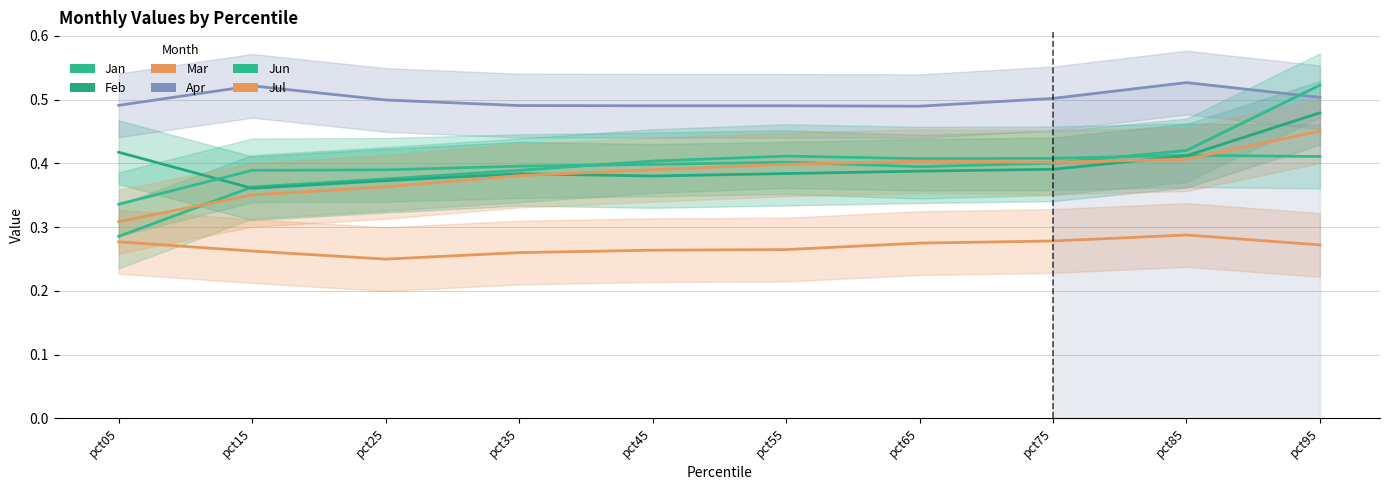

What is the sum of all Jun values?

4.0